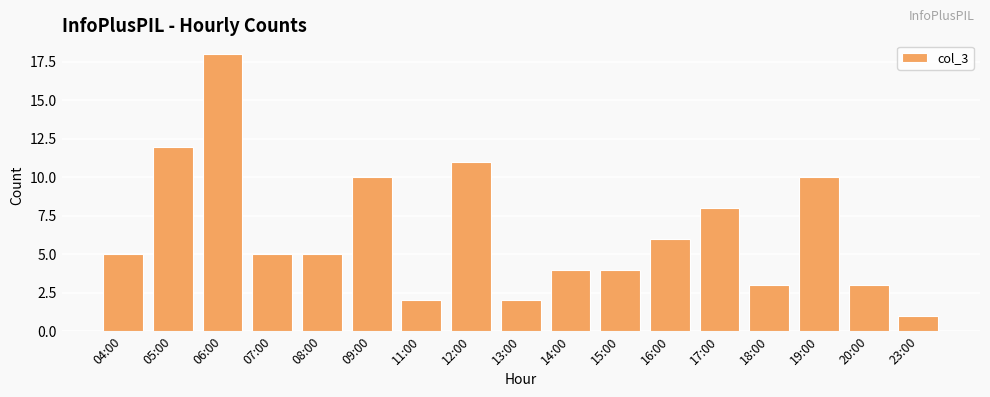

Approximately how many times larger is the value at 14:00 compared to 15:00?

1.0